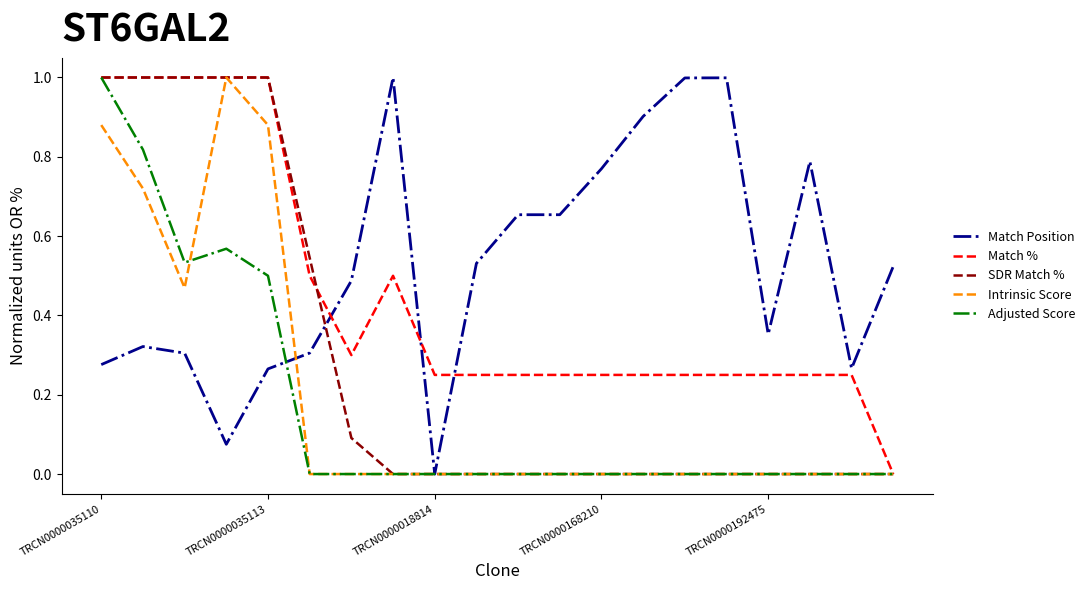

What is the maximum value for Intrinsic Score?

1.0